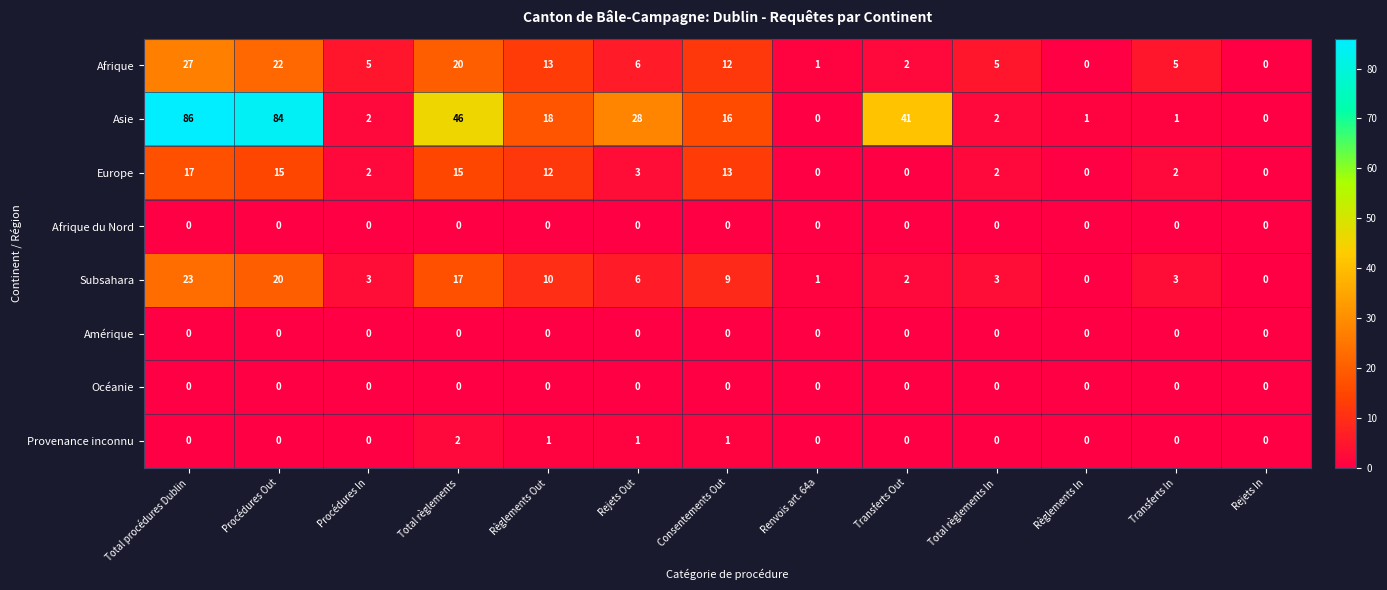

What is the spread (max minus min) of values at Consentements Out?

16